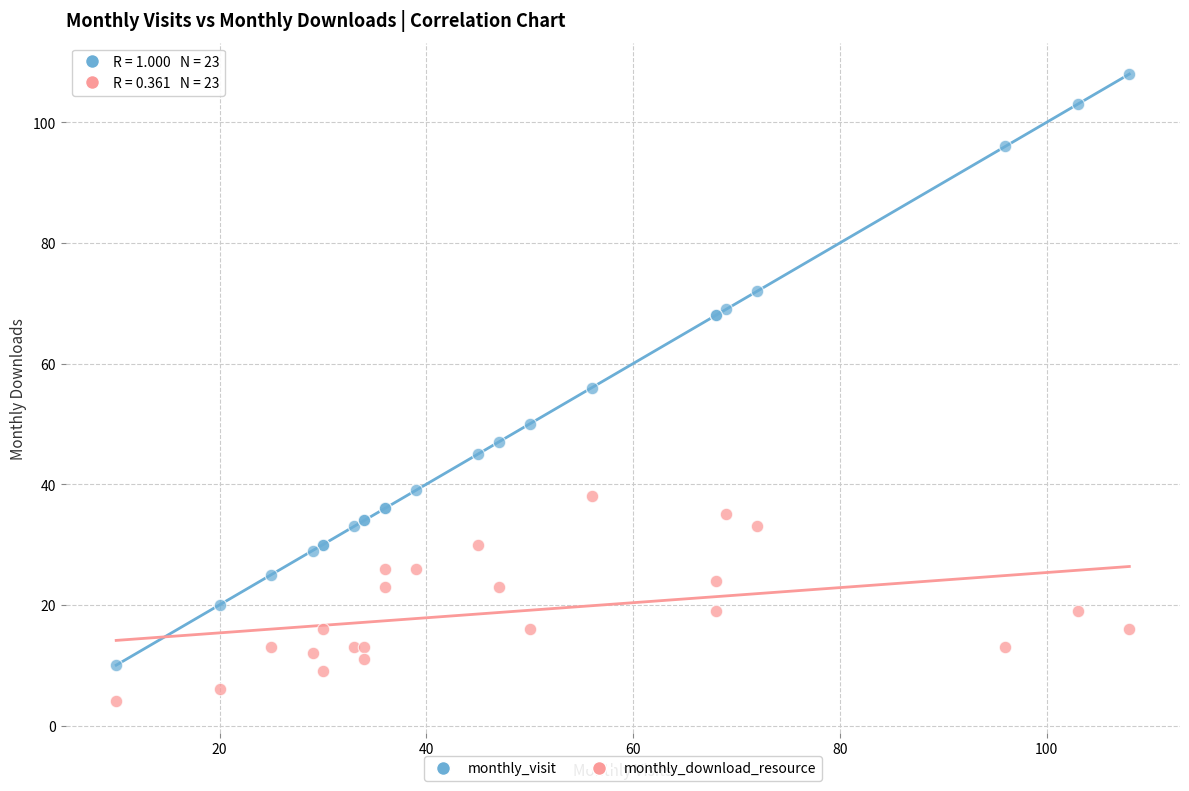

What is the X range (max minus min) for the scatter plot?

98